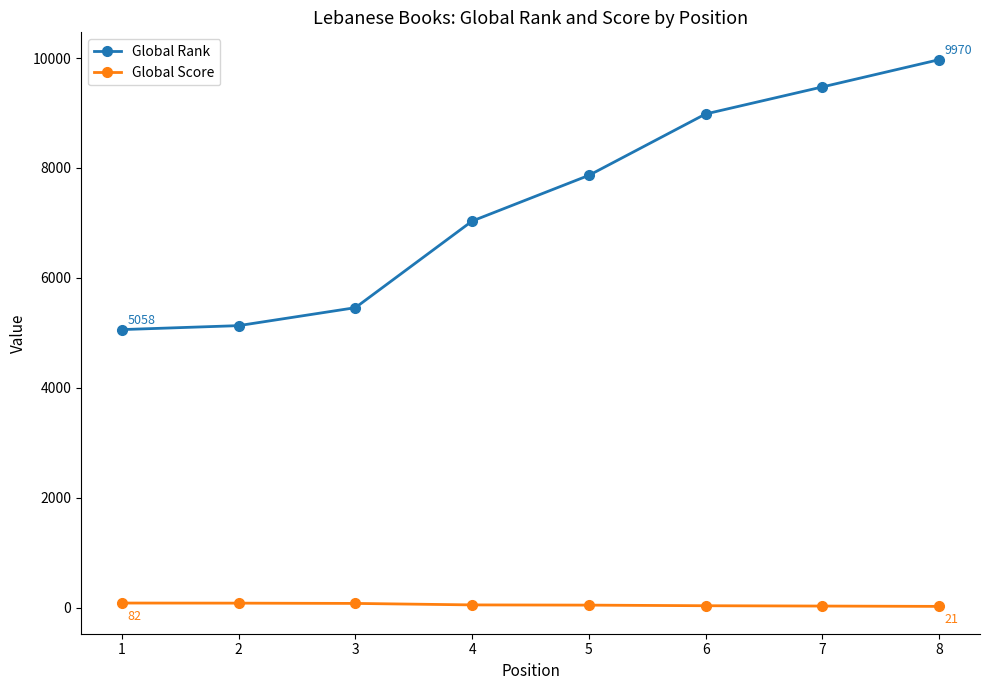

What is the greatest value displayed?

9970